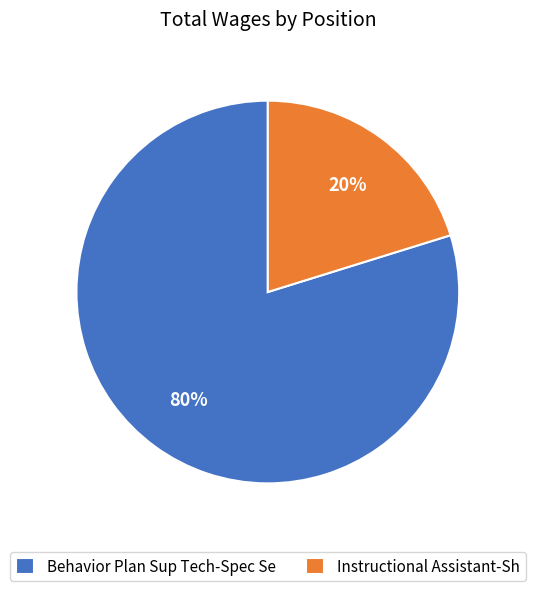

Between Behavior Plan Sup Tech-Spec Se and Instructional Assistant-Sh, which is larger?

Behavior Plan Sup Tech-Spec Se